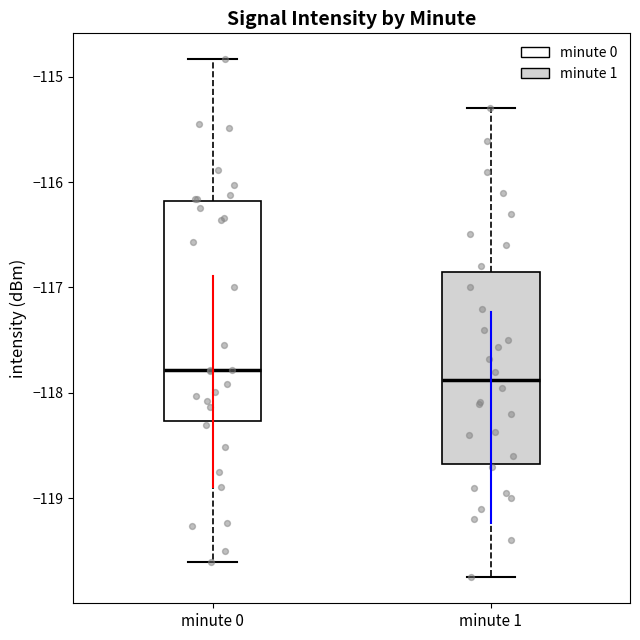

Reading left to right, transcribe this box plot: for each box, give where its median line is, the range the box spans, and where its two whiskers end, as read against the y-axis. The values are not printed on the chart, so give them approximately, as read against the axis.

minute 0: median -117.8, box -118.3 to -116.2, whiskers -119.6 to -114.8
minute 1: median -117.9, box -118.7 to -116.8, whiskers -119.8 to -115.3